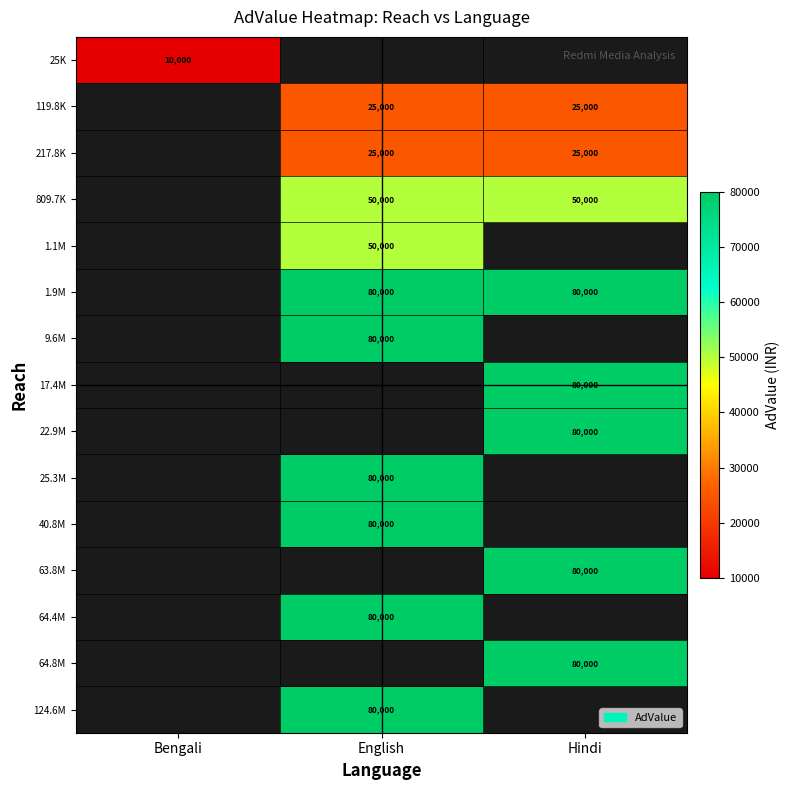

Is it true that 17.4M equals 28774 at Hindi?

False